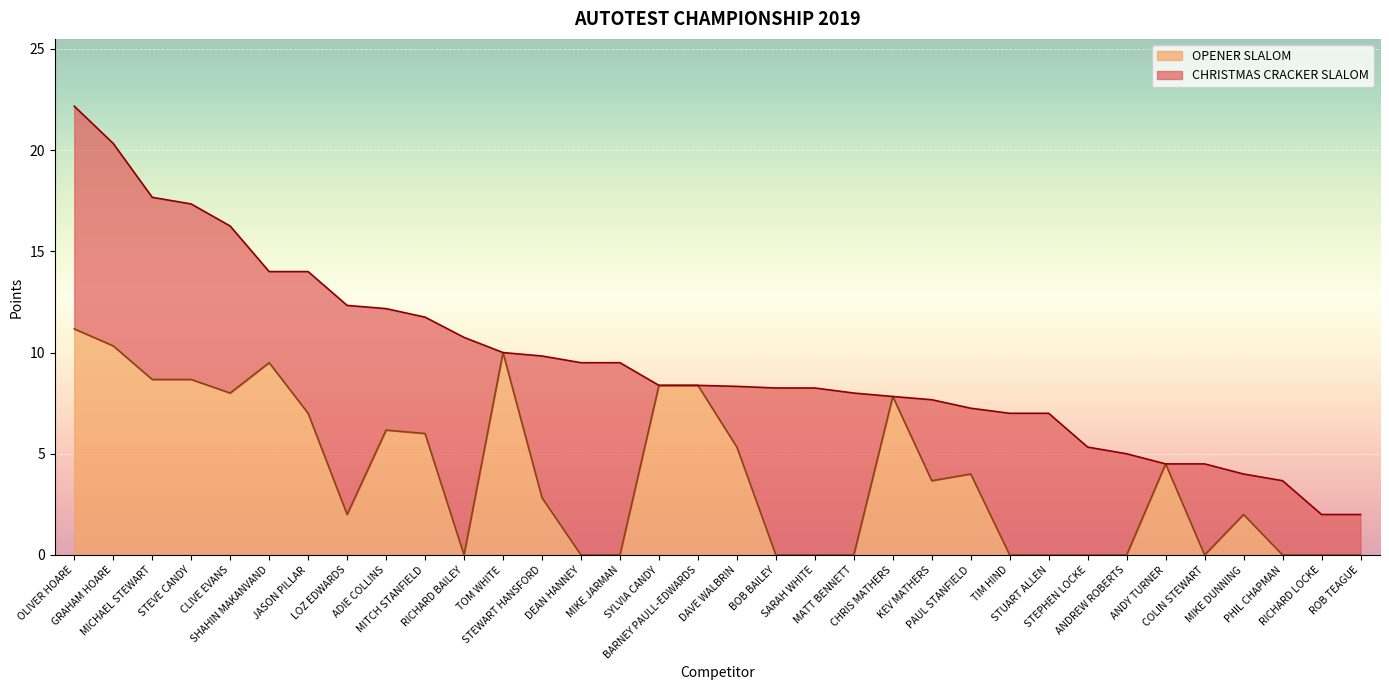

How many categories are shown in the chart?

34